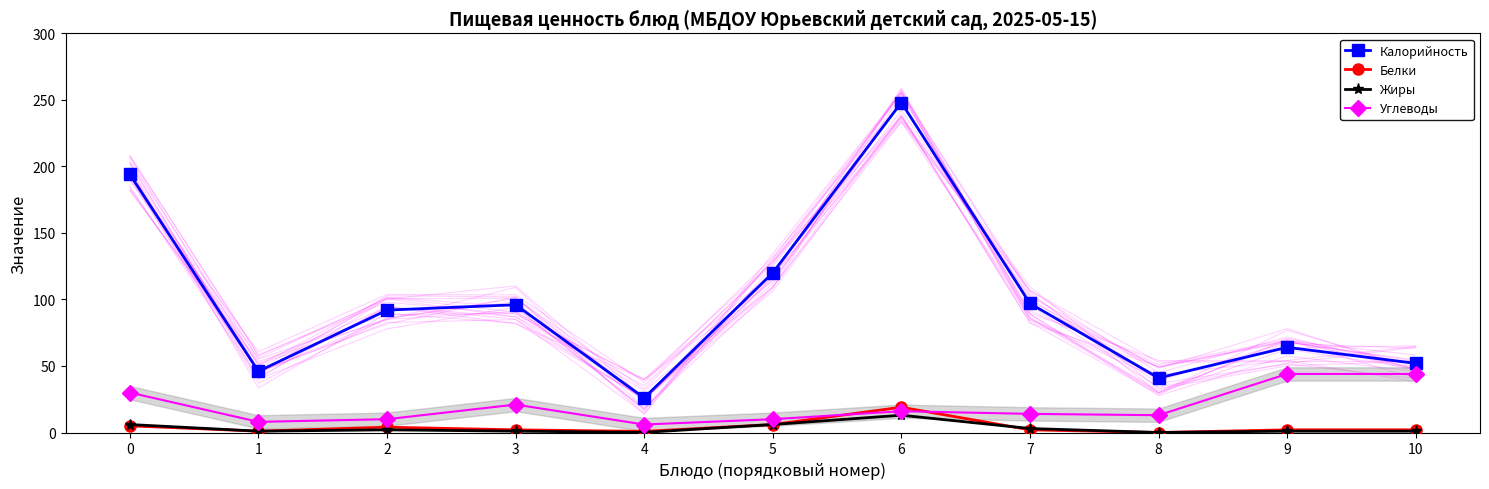

What is the sum of all Углеводы values?

216.0